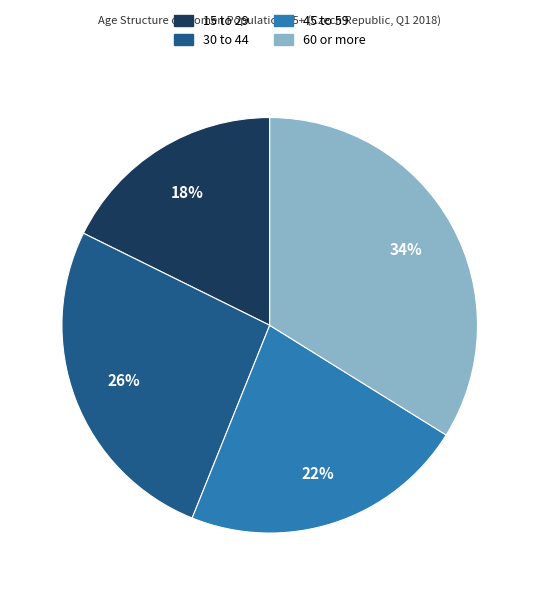

Is it true that 30 to 44 is 38% of the pie?

False